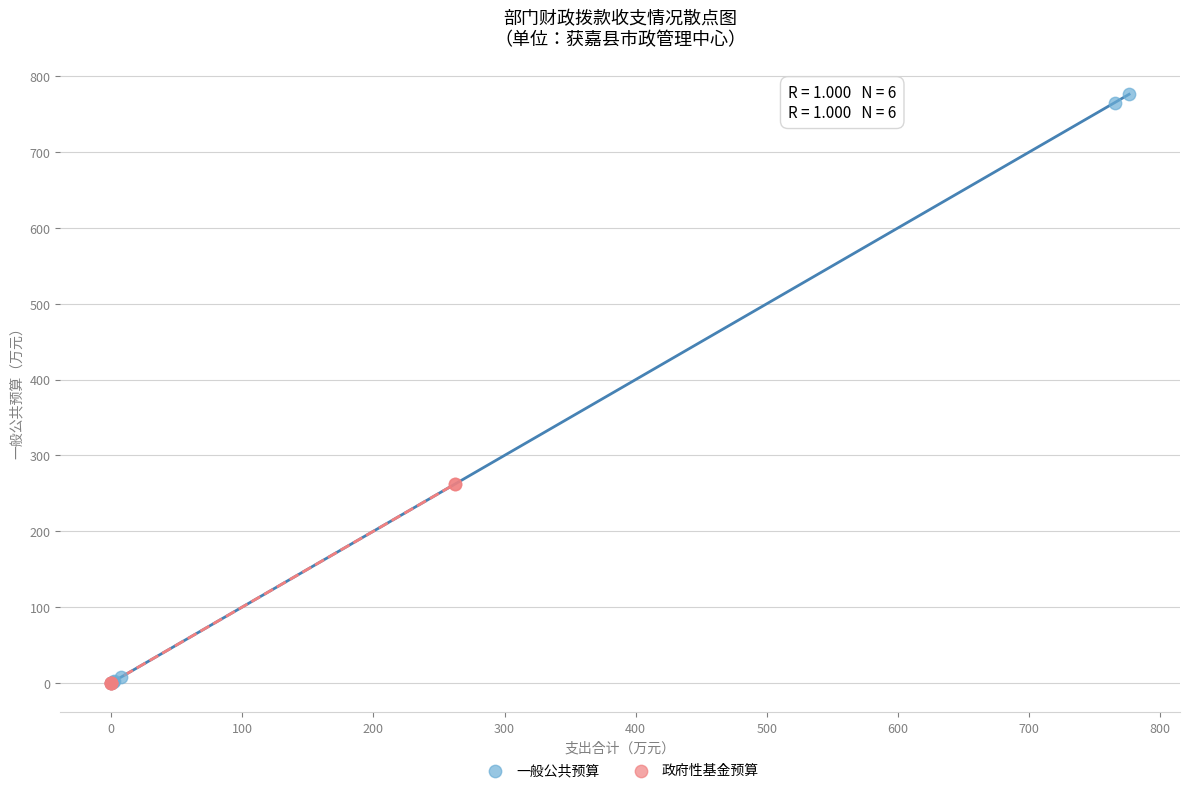

Which series contains the highest Y value?

一般公共预算